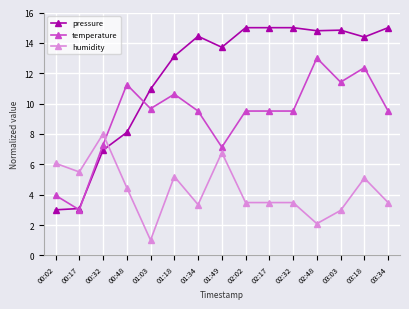

Reading left to right, what are all the values shown in this chart?

pressure: 3.0	3.1	6.9	8.1	11.0	13.1	14.4	13.7	15.0	15.0	15.0	14.8	14.8	14.4	15.0
temperature: 4.0	3.0	7.3	11.3	9.7	10.6	9.5	7.1	9.5	9.5	9.5	13.0	11.4	12.4	9.5
humidity: 6.1	5.5	8.0	4.5	1.0	5.2	3.3	6.8	3.5	3.5	3.5	2.1	3.0	5.1	3.5